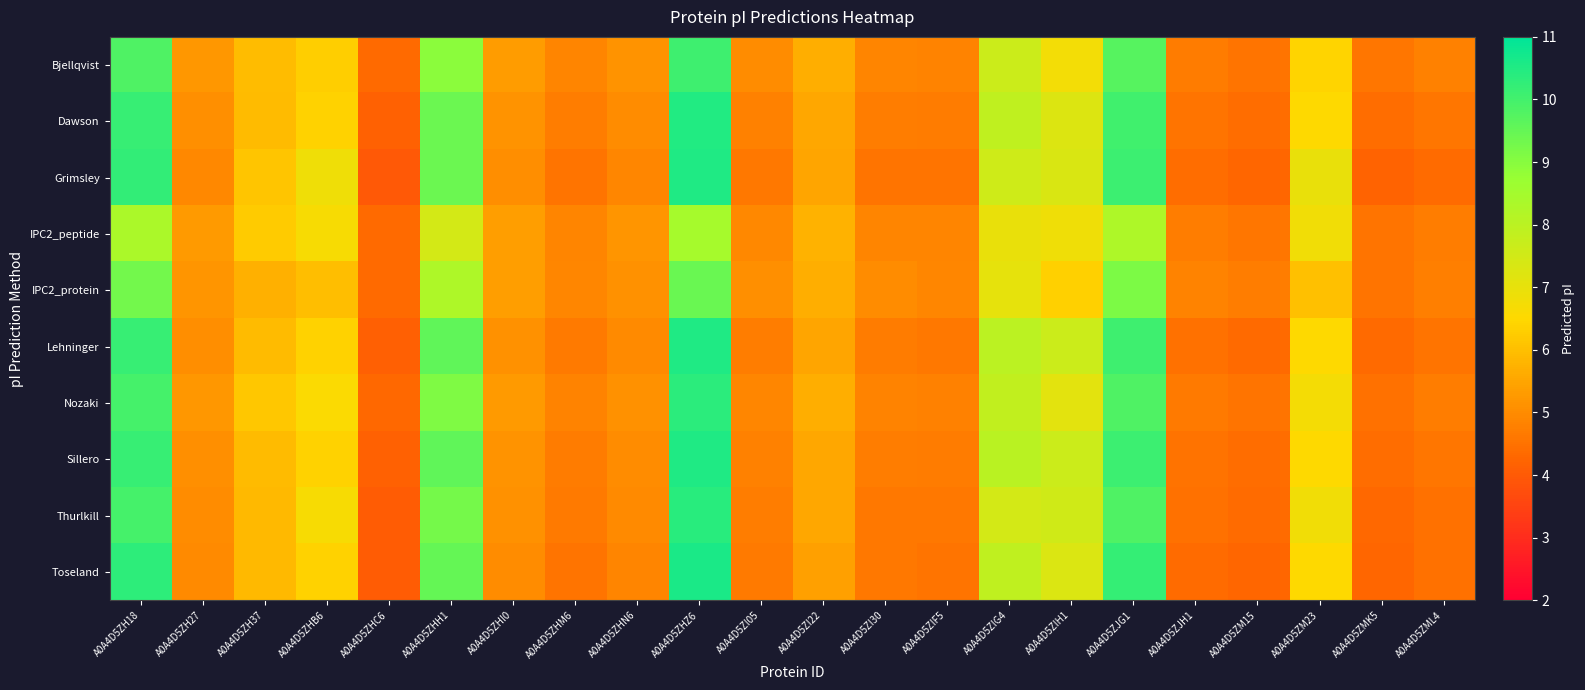

At A0A4D5ZI30, list the series in order from largest to smallest.

IPC2_protein, Bjellqvist, IPC2_peptide, Nozaki, Dawson, Sillero, Lehninger, Thurlkill, Toseland, Grimsley